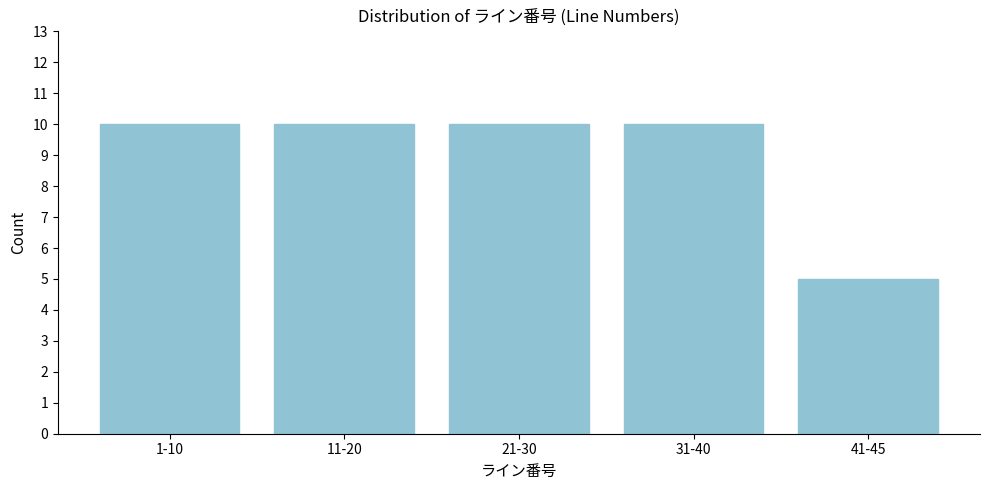

Reading left to right, transcribe all the data shown in this chart.

1-10=10	11-20=10	21-30=10	31-40=10	41-45=5